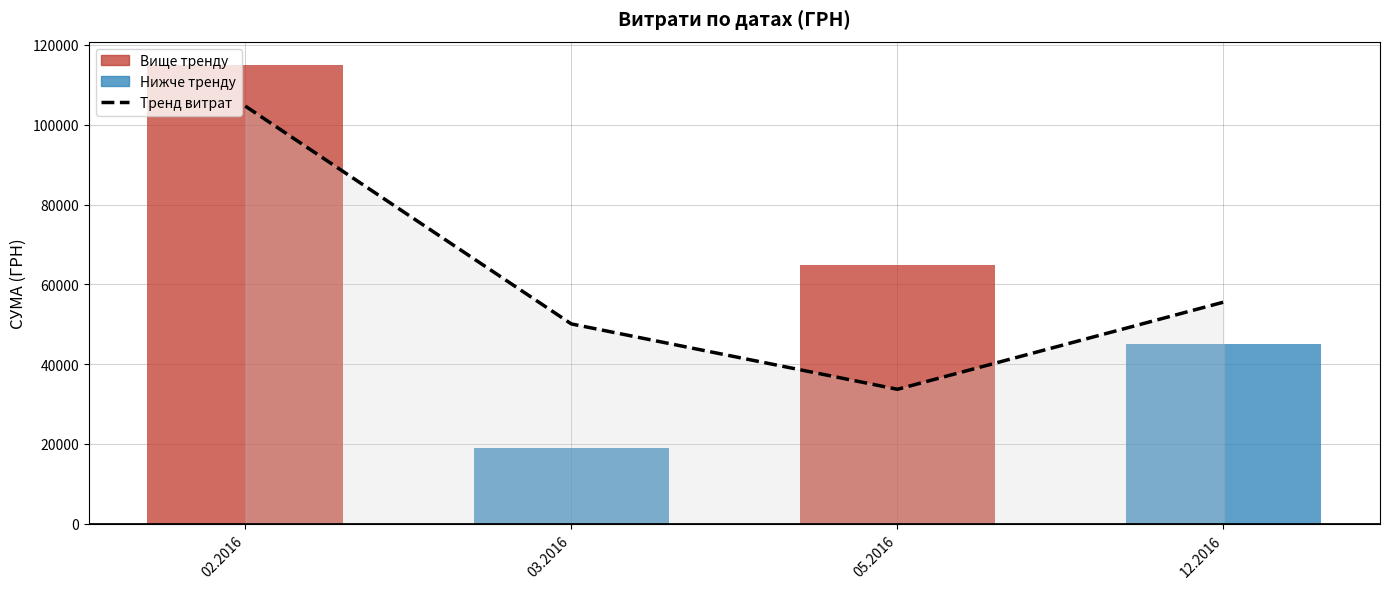

Reading left to right, extract all data points from this chart.

02.2016=104675.3	03.2016=50083.0	05.2016=33704.3	12.2016=55539.0